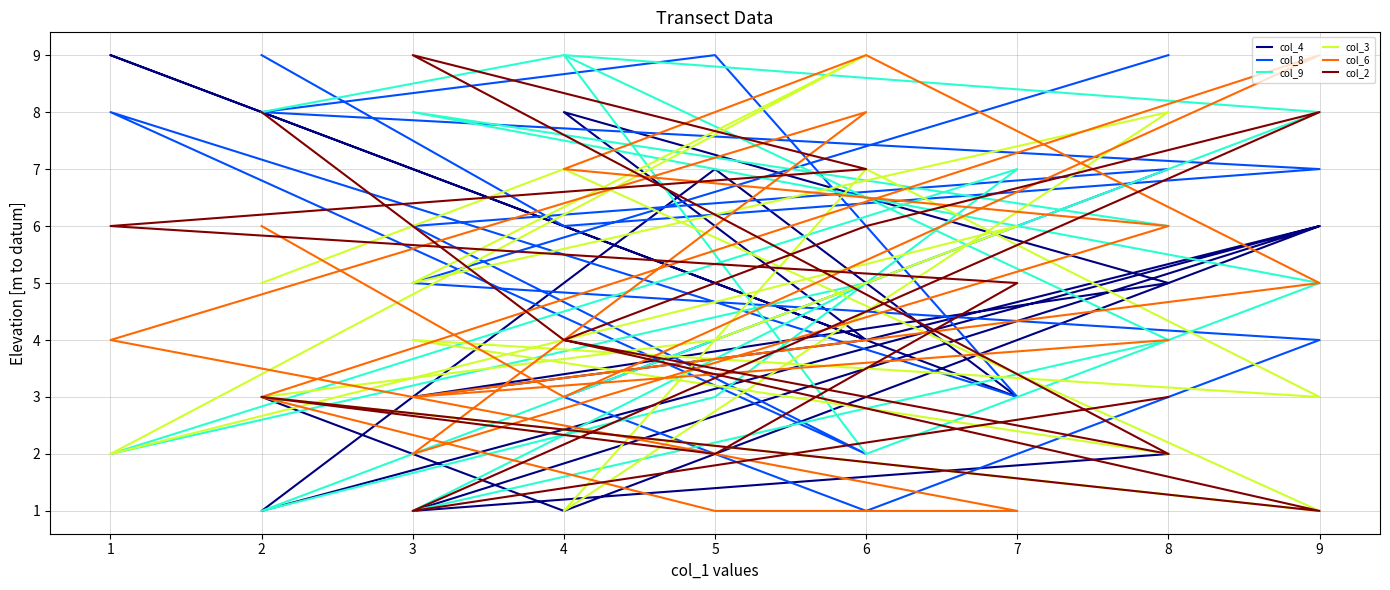

Which series has the largest range (max minus min)?

col_4